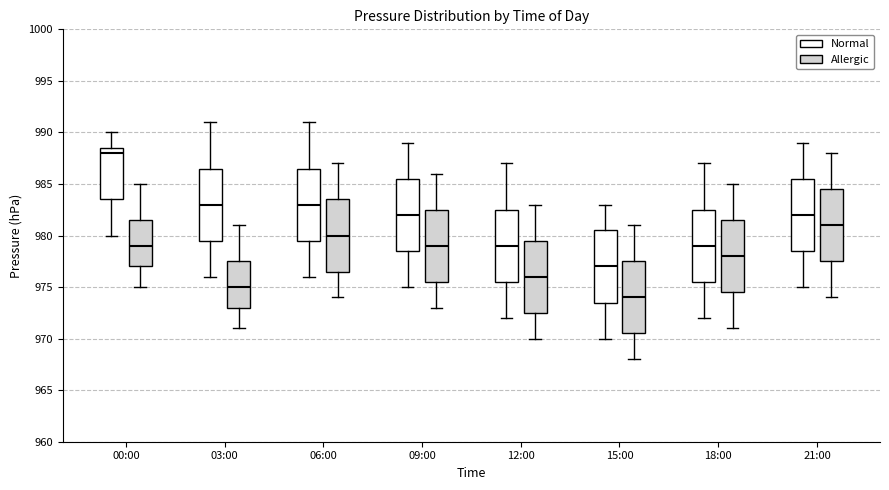

Where does the median line of the box for 03:00 (Allergic) sit on the y-axis? The values are not printed on the chart, so give them approximately, as read against the axis.

975.0